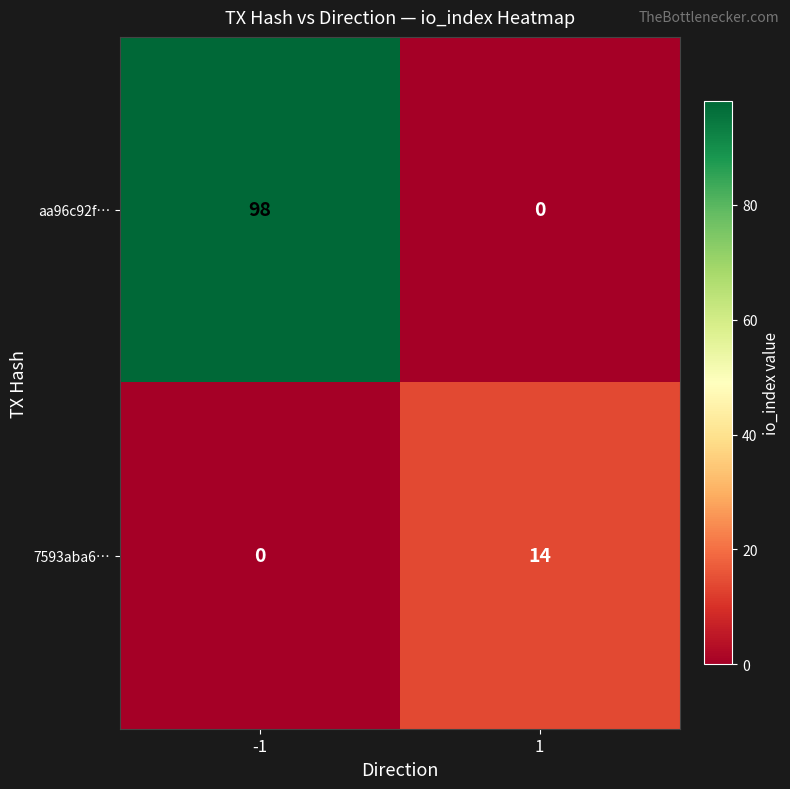

What is the spread (max minus min) of values at -1?

98